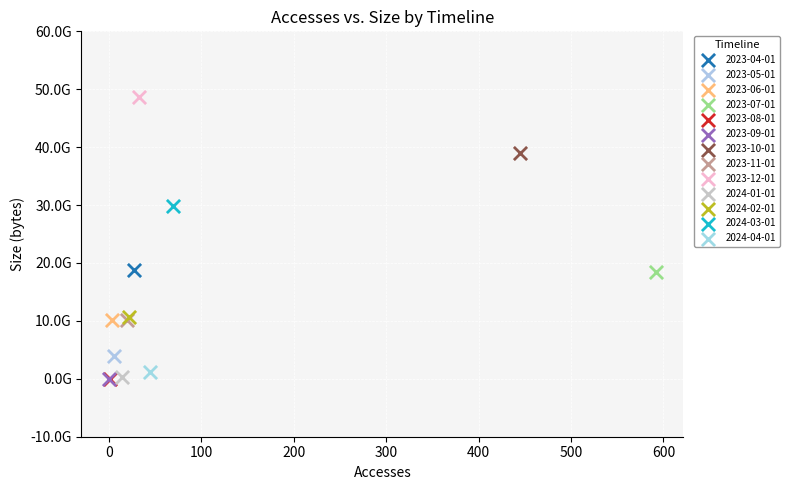

What are all the series names shown in the legend?

2023-04-01, 2023-05-01, 2023-06-01, 2023-07-01, 2023-08-01, 2023-09-01, 2023-10-01, 2023-11-01, 2023-12-01, 2024-01-01, 2024-02-01, 2024-03-01, 2024-04-01